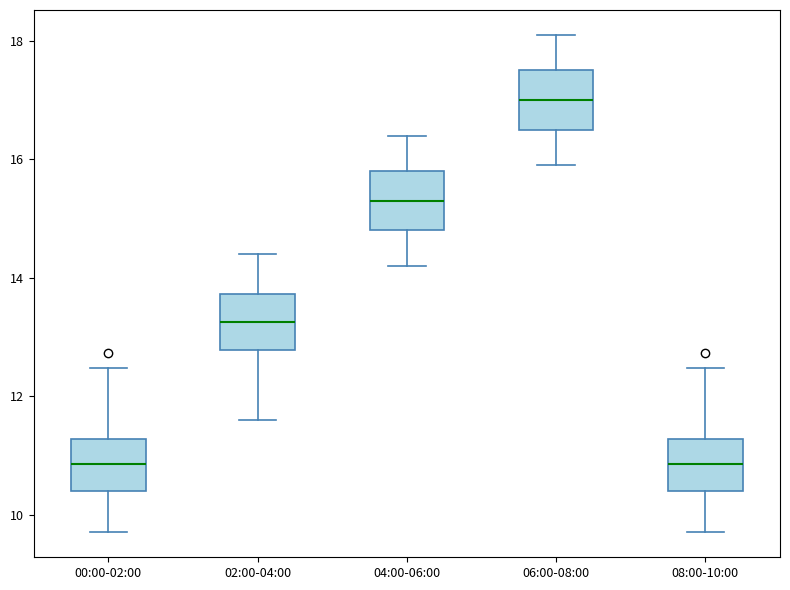

Reading left to right, transcribe this box plot: for each box, give where its median line is, the range the box spans, and where its two whiskers end, as read against the y-axis. The values are not printed on the chart, so give them approximately, as read against the axis.

00:00-02:00: median 10.8, box 10.4 to 11.2, whiskers 9.8 to 12.4
02:00-04:00: median 13.2, box 12.8 to 13.8, whiskers 11.6 to 14.4
04:00-06:00: median 15.4, box 14.8 to 15.8, whiskers 14.2 to 16.4
06:00-08:00: median 17.0, box 16.6 to 17.6, whiskers 16.0 to 18.2
08:00-10:00: median 10.8, box 10.4 to 11.2, whiskers 9.8 to 12.4